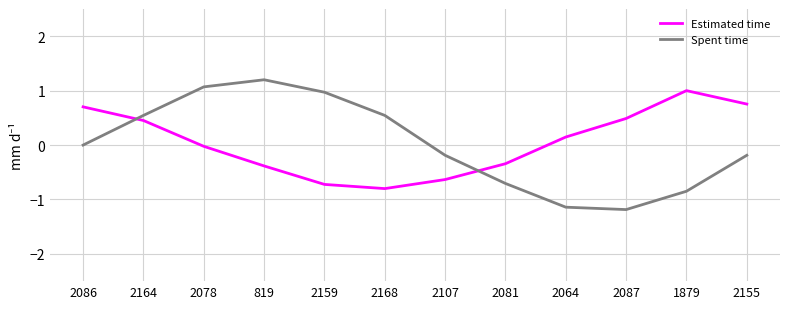

What is the maximum value for Spent time?

1.2